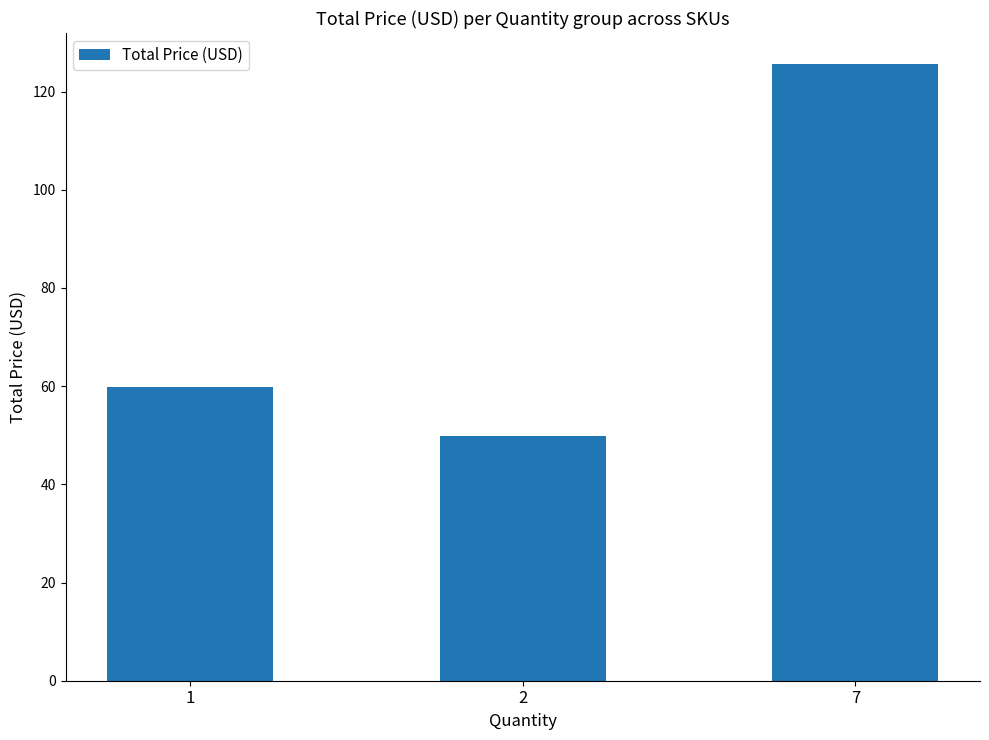

Count the number of data series in this chart.

1